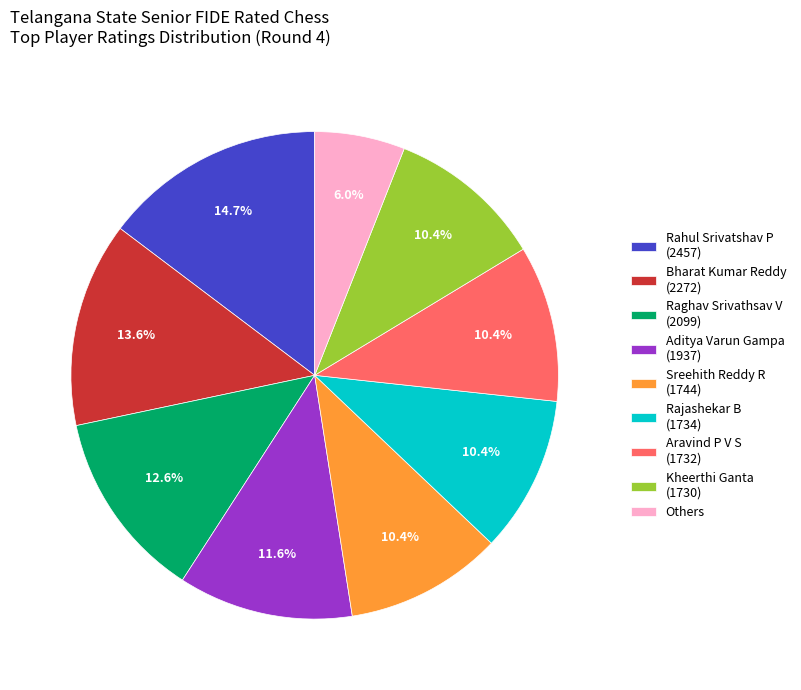

Is there any slice that represents more than half of the pie?

No